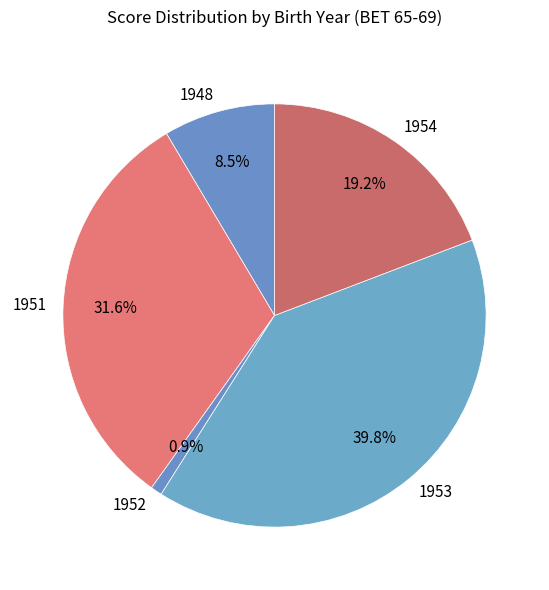

Which has a higher value, 1954 or 1948?

1954